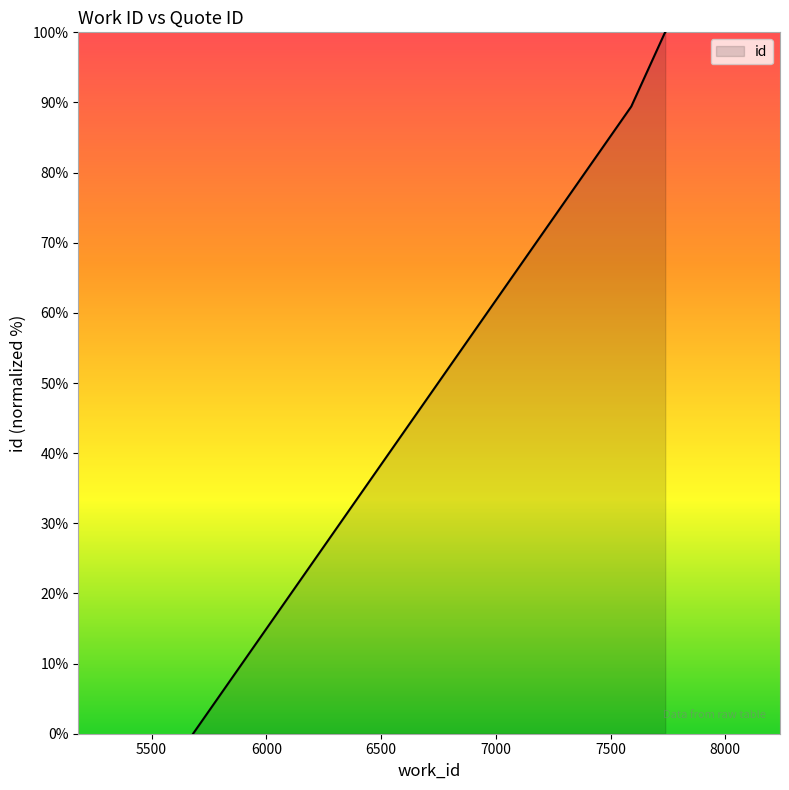

What is the sum of all values?

289.4